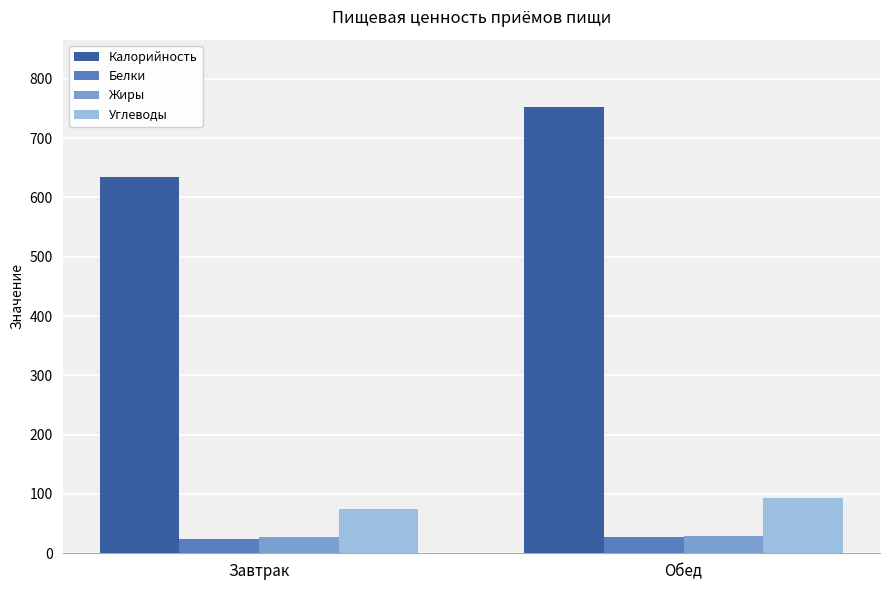

Which series has the widest spread of values?

Калорийность